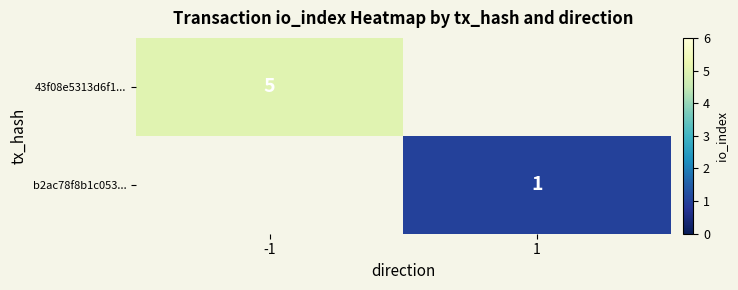

How many distinct data groups are displayed?

2